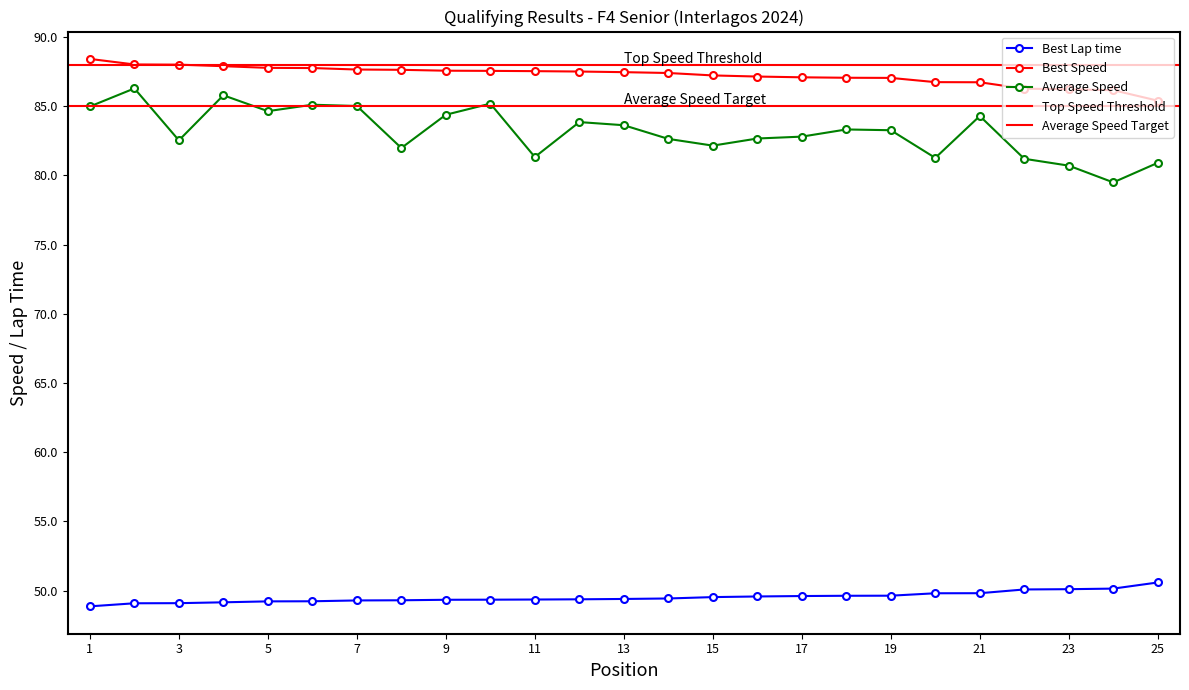

The value of Best Speed at 15 is 35.6. True or false?

False